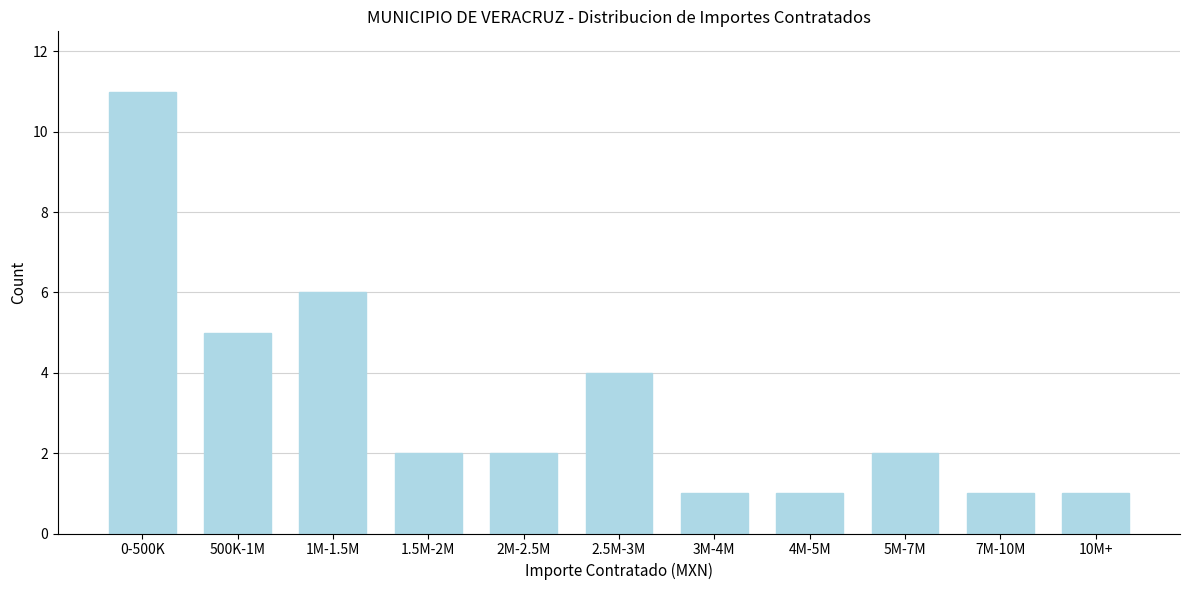

Reading left to right, what are all the values shown in this chart?

11	5	6	2	2	4	1	1	2	1	1